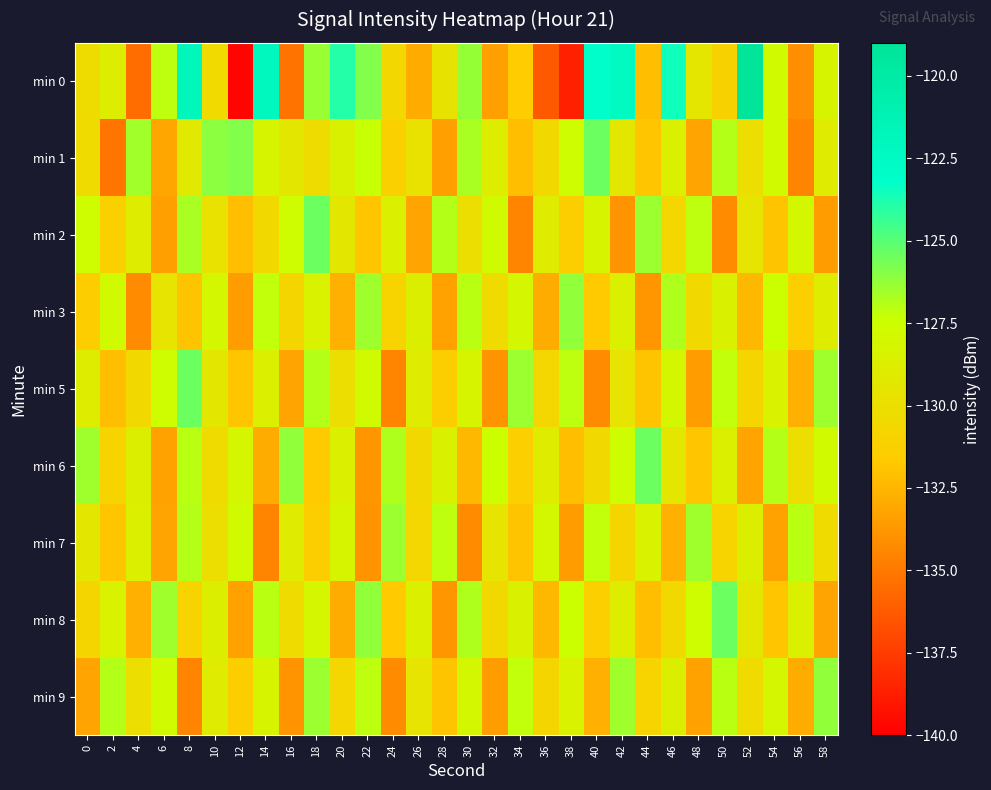

What is the difference between the highest and lowest values at 16?

9.0